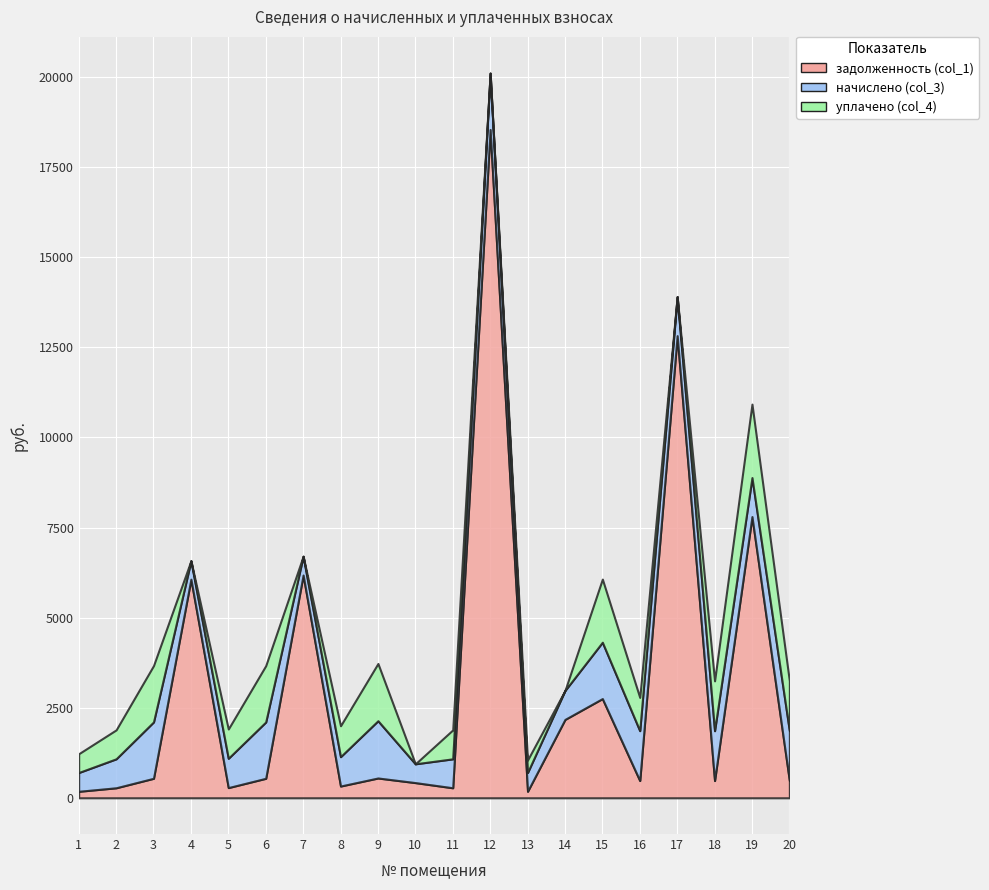

Reading right to left, what are all the values shown in this chart?

задолженность (col_1): 478.2	7804.4	478.2	12825.6	478.6	2753.4	2174.8	180.3	18547.2	277.8	421.3	549.4	326.2	6182.4	540.4	282.9	6067.2	540.7	277.8	180.1
начислено (col_3): 1383.5	1082.2	1383.5	1082.2	1384.1	1564.1	803.5	521.6	1564.9	803.5	521.6	1589.2	814.9	521.6	1563.3	813.2	511.9	1564.1	803.5	521.0
уплачено (col_4): 1383.5	2039.8	1383.5	0.0	922.8	1752.5	0.0	347.8	0.0	803.5	0.0	1589.2	858.2	0.0	1563.3	813.2	0.0	1564.1	803.5	521.0